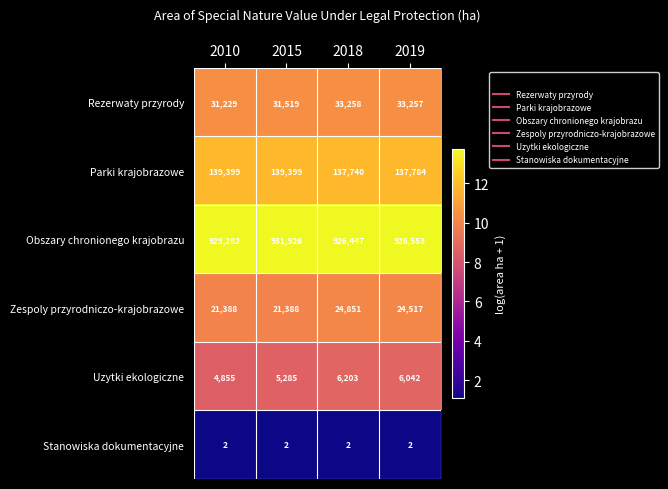

What is the sum of all Parki krajobrazowe values?

554322